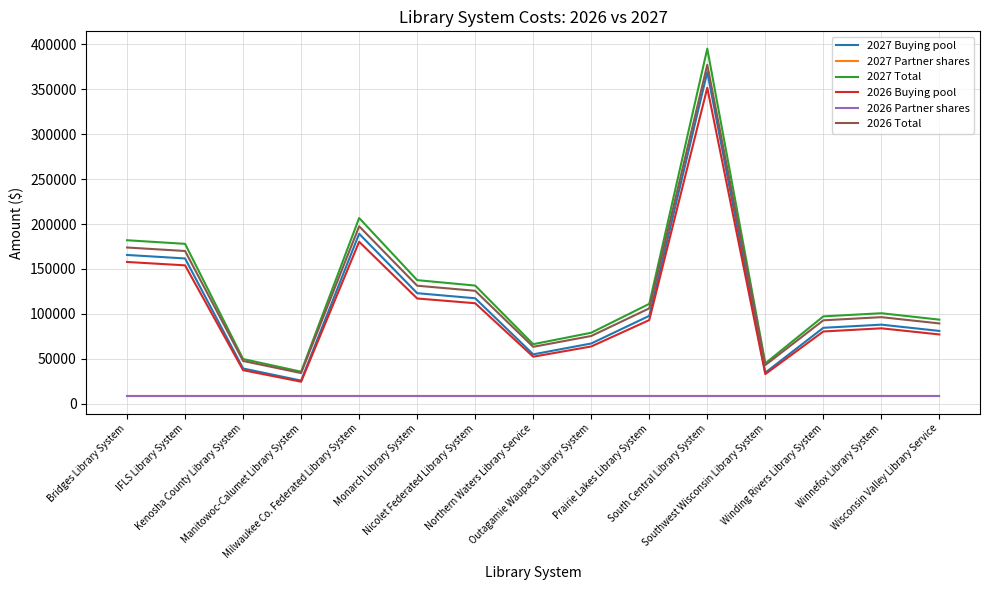

What is the maximum value shown in the chart?

395217.3